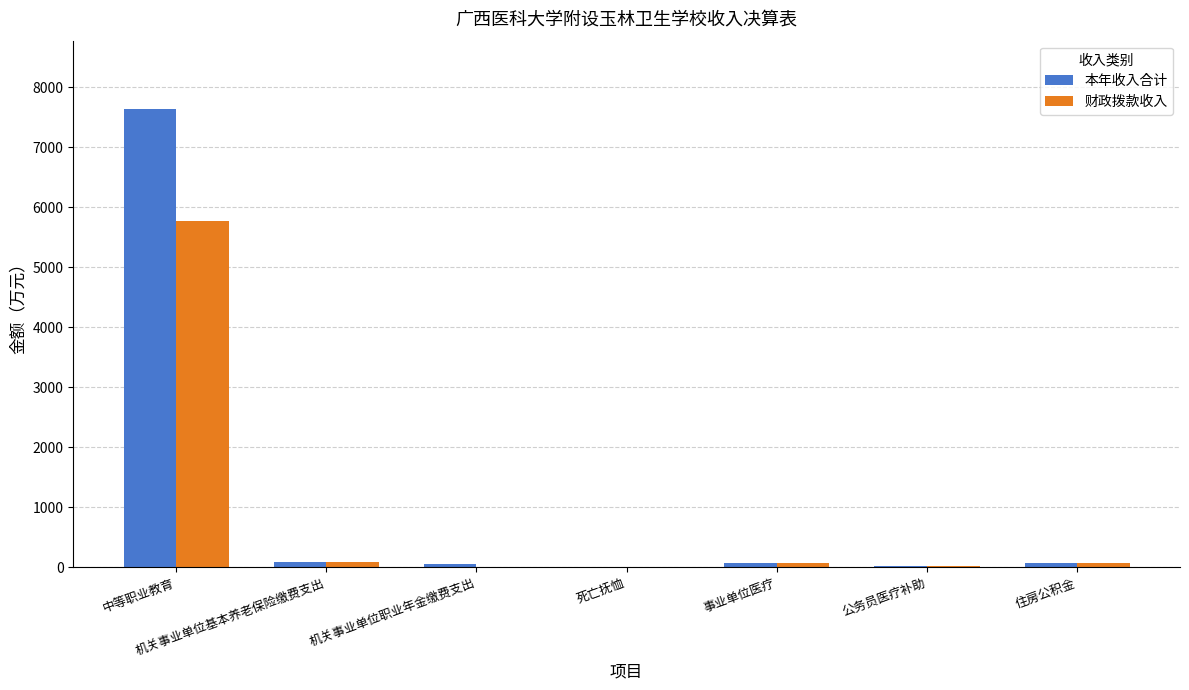

At which label is 财政拨款收入 closest to 2882?

机关事业单位基本养老保险缴费支出